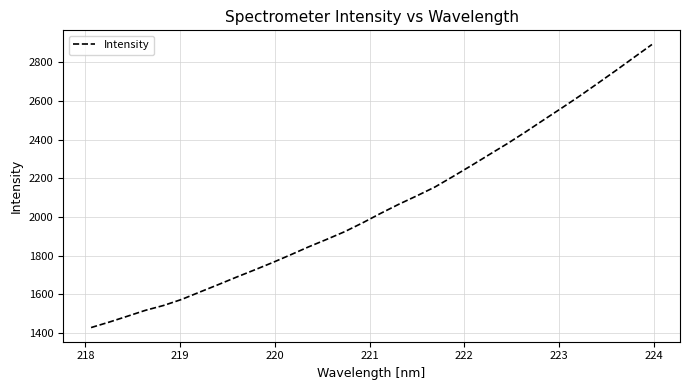

What is the minimum value shown in the chart?

1427.4